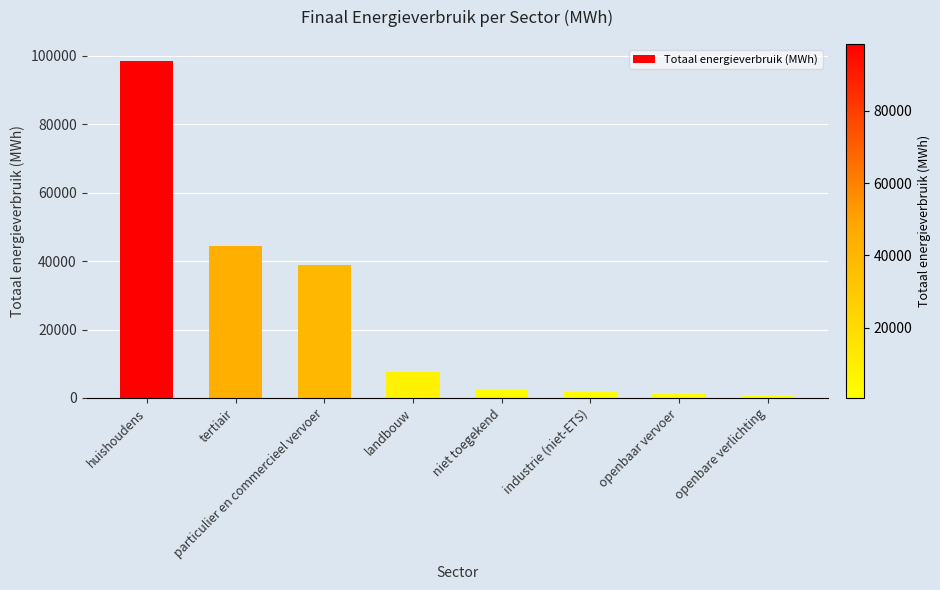

What is the sum of the values at openbaar vervoer and industrie (niet-ETS)?

2976.2